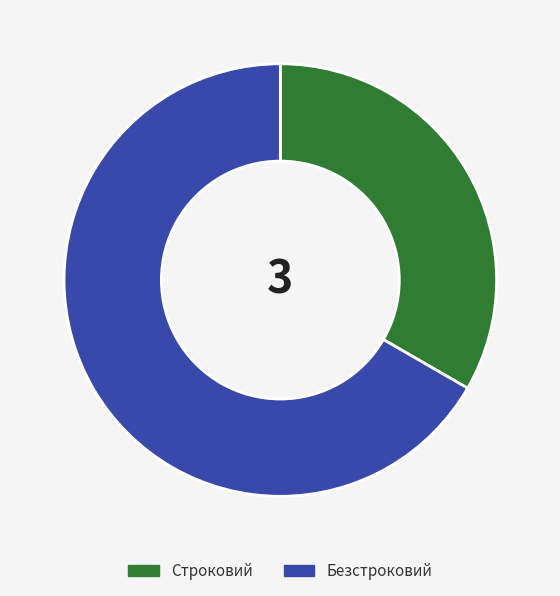

True or false: Строковий accounts for 33% of the total.

True